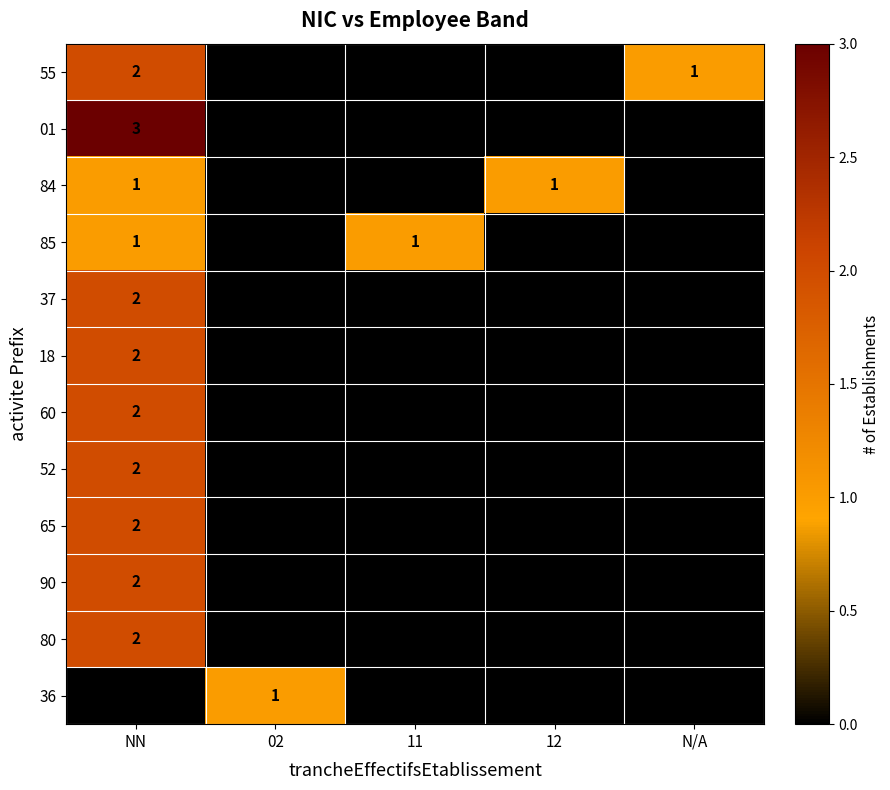

The value of 01 at NN is 1. True or false?

False